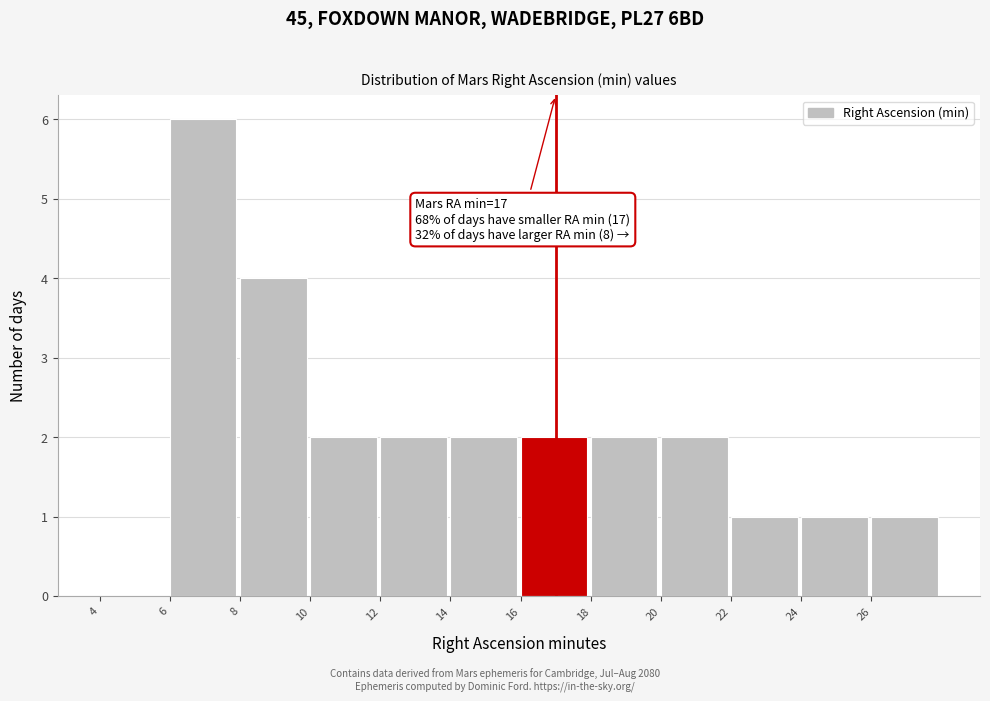

Which range on the x-axis has the tallest bar?

6 to 8